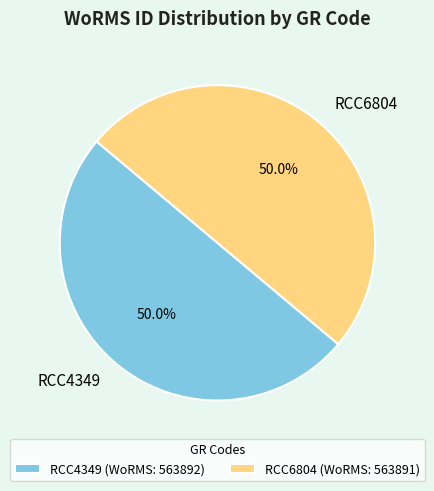

True or false: RCC4349 accounts for 60% of the total.

False